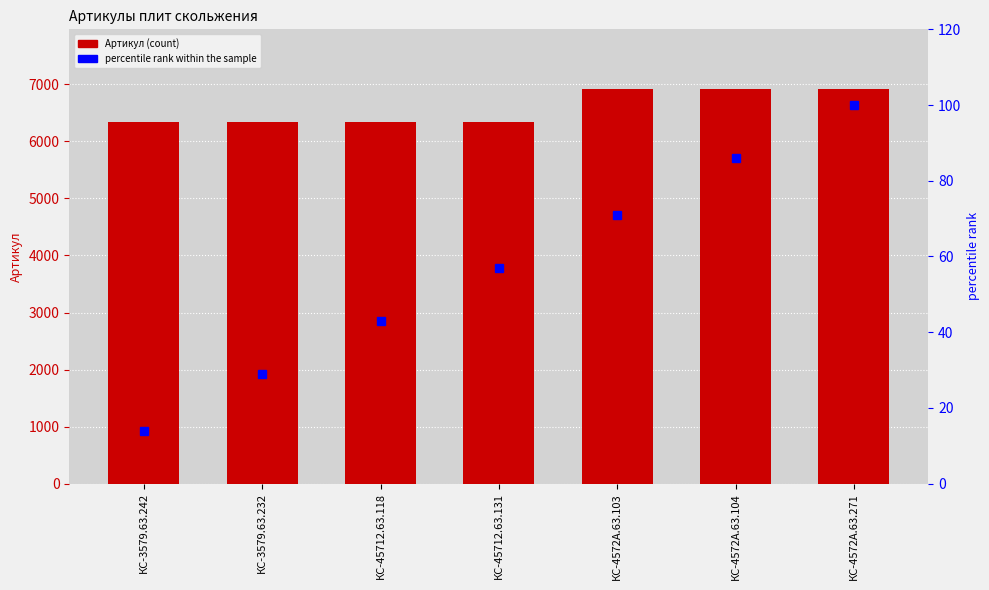

At how many categories does at least one series exceed 6416?

3